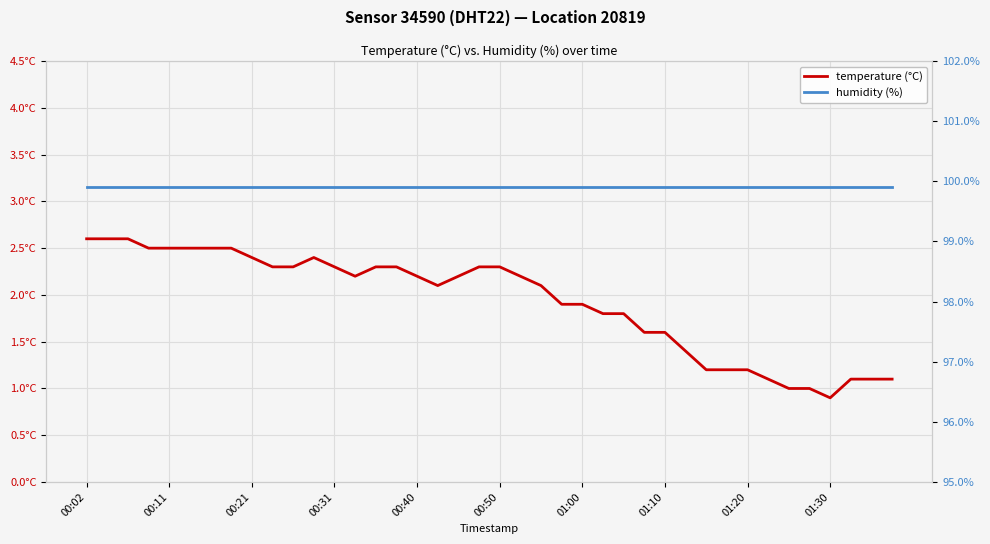

At 00:40, list the series in order from smallest to largest.

temperature (°C), humidity (%)